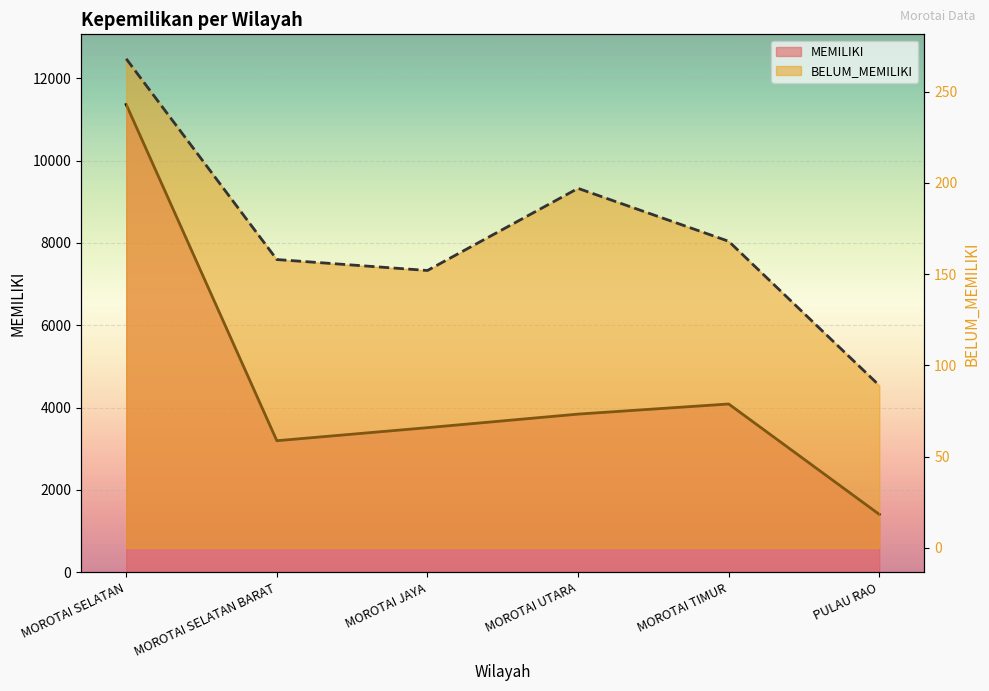

The MEMILIKI series shows 3514 at MOROTAI JAYA. True or false?

True